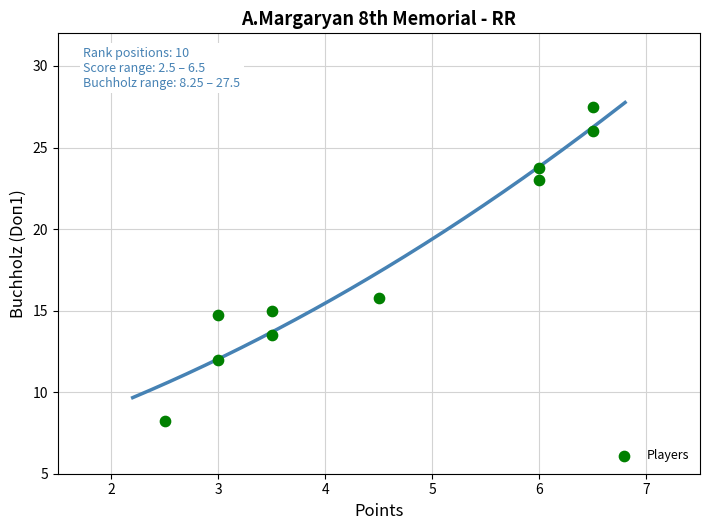

What is the range of X values (max minus min)?

4.0